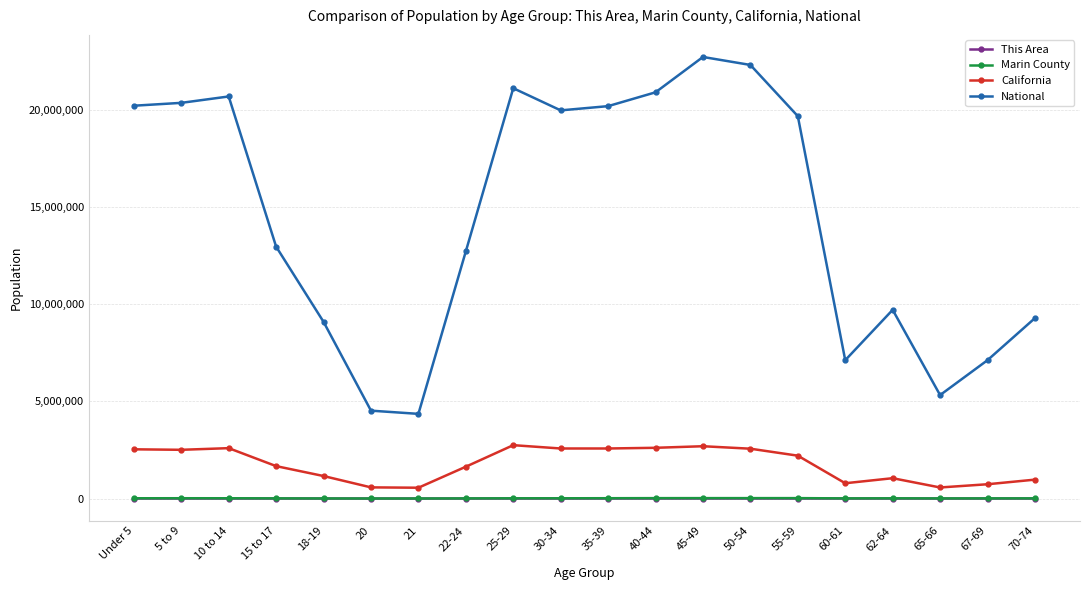

Between 40-44 and 67-69, which series saw the biggest shift?

National